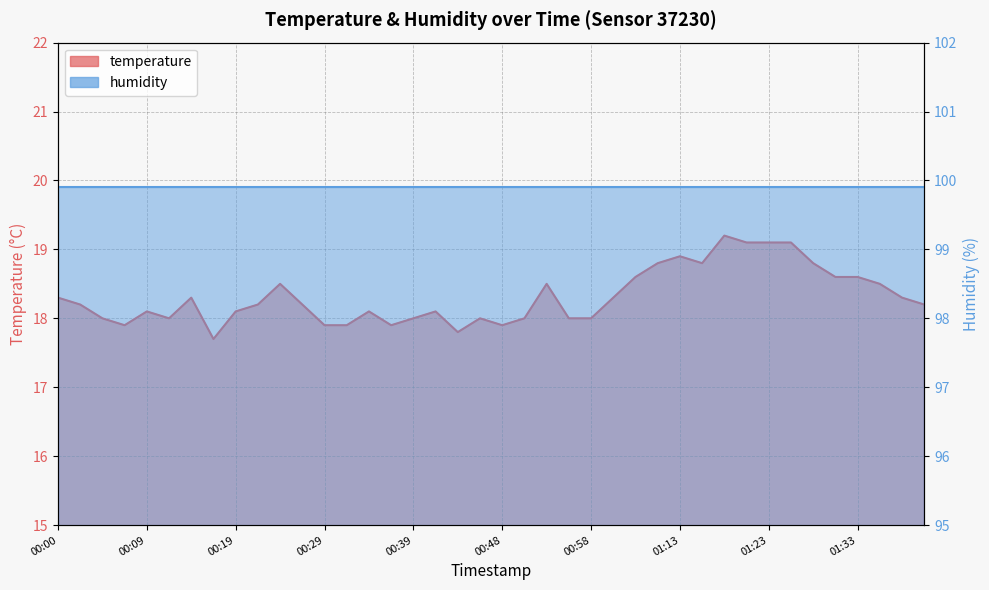

What is the change in value from 00:05 to 00:24?

+0.5